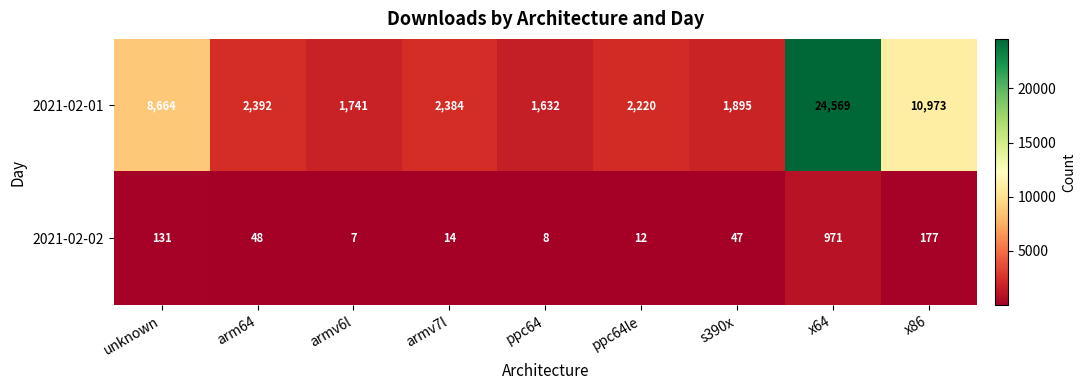

What is the difference between the second highest and second lowest values in the 2021-02-01 series?

9232